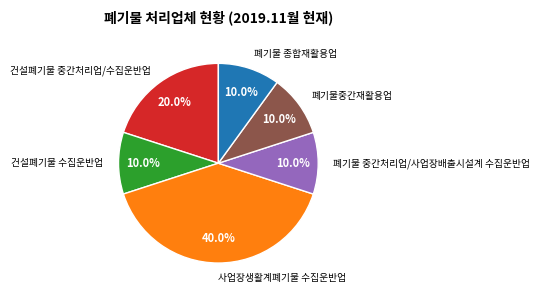

Do 건설폐기물 수집운반업 and 폐기물 중간처리업/사업장배출시설계 수집운반업 together represent more than half of the pie?

No